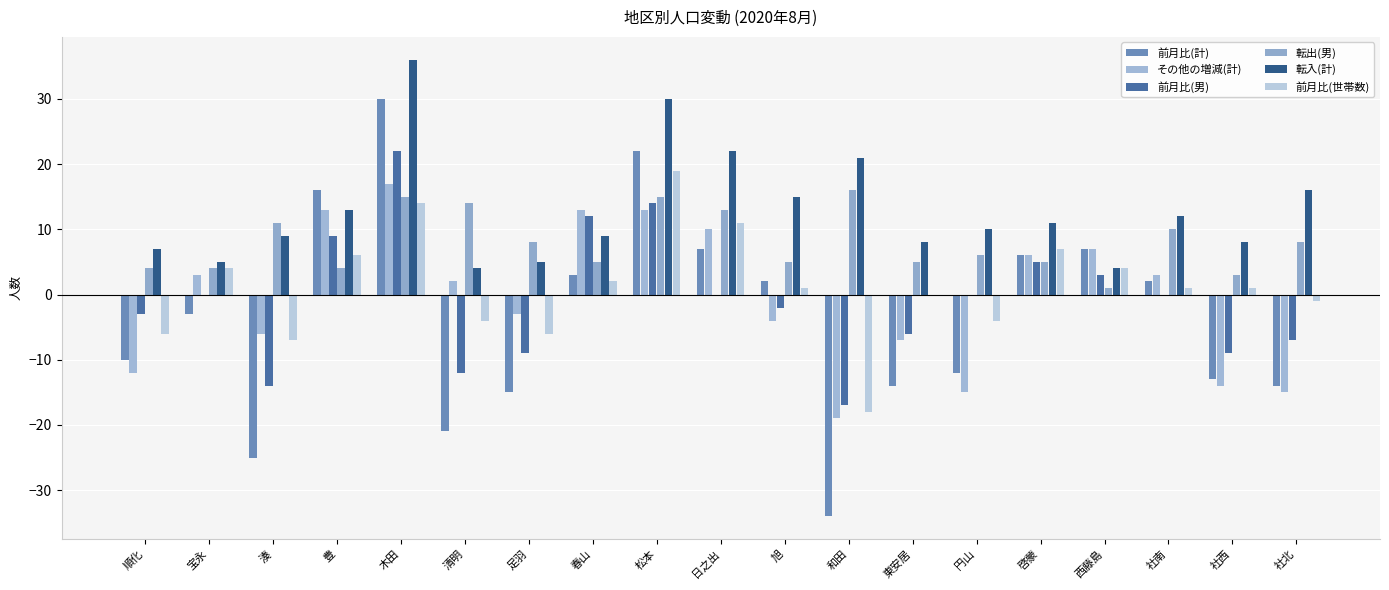

The 転出(男) series shows 4 at 円山. True or false?

False